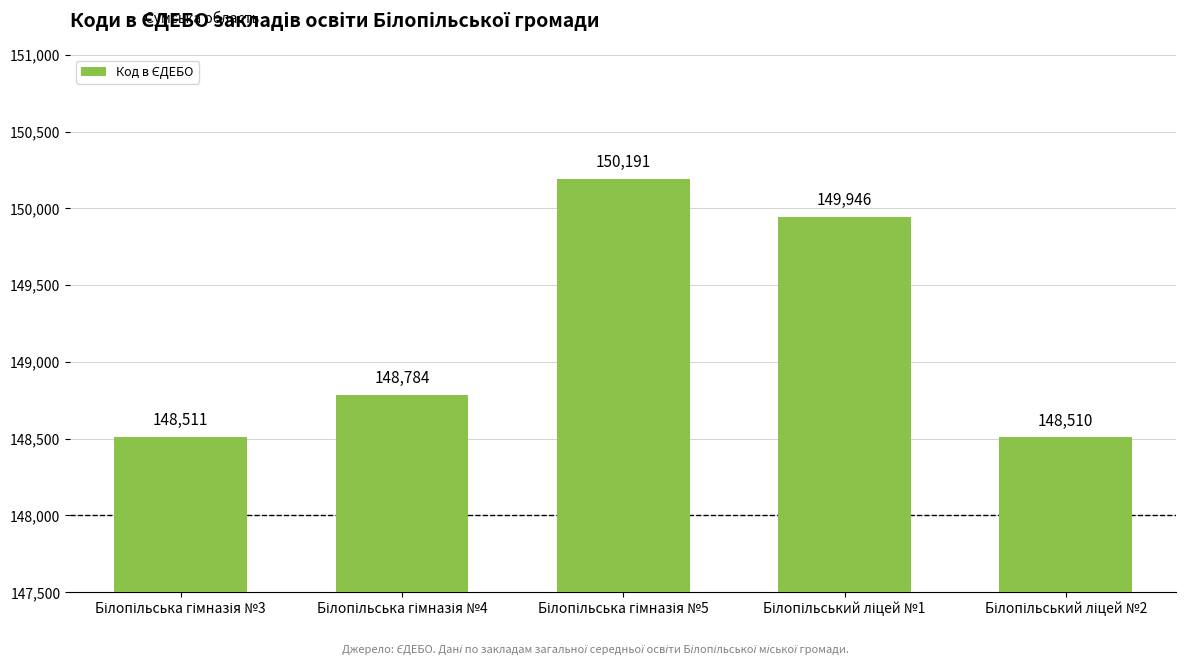

What is the difference between the maximum and minimum values?

1681